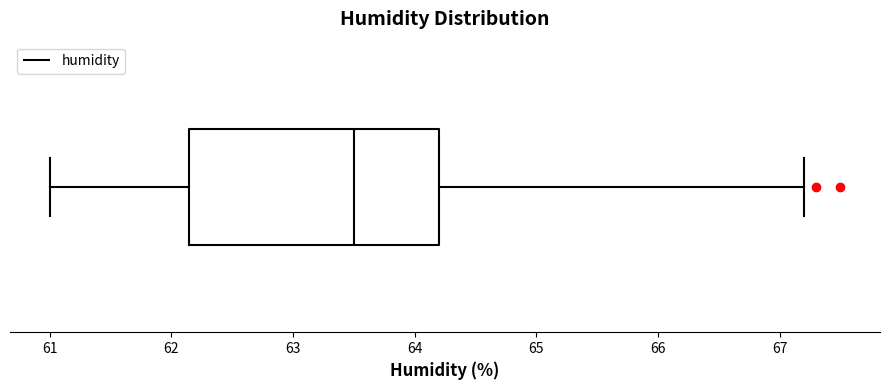

Read this box plot against the x-axis: the position of the median line, the range covered by the box, and the ends of both whiskers. The values are not printed on the chart, so give them approximately, as read against the axis.

median 63.5, box 62.2 to 64.2, whiskers 61.0 to 67.2